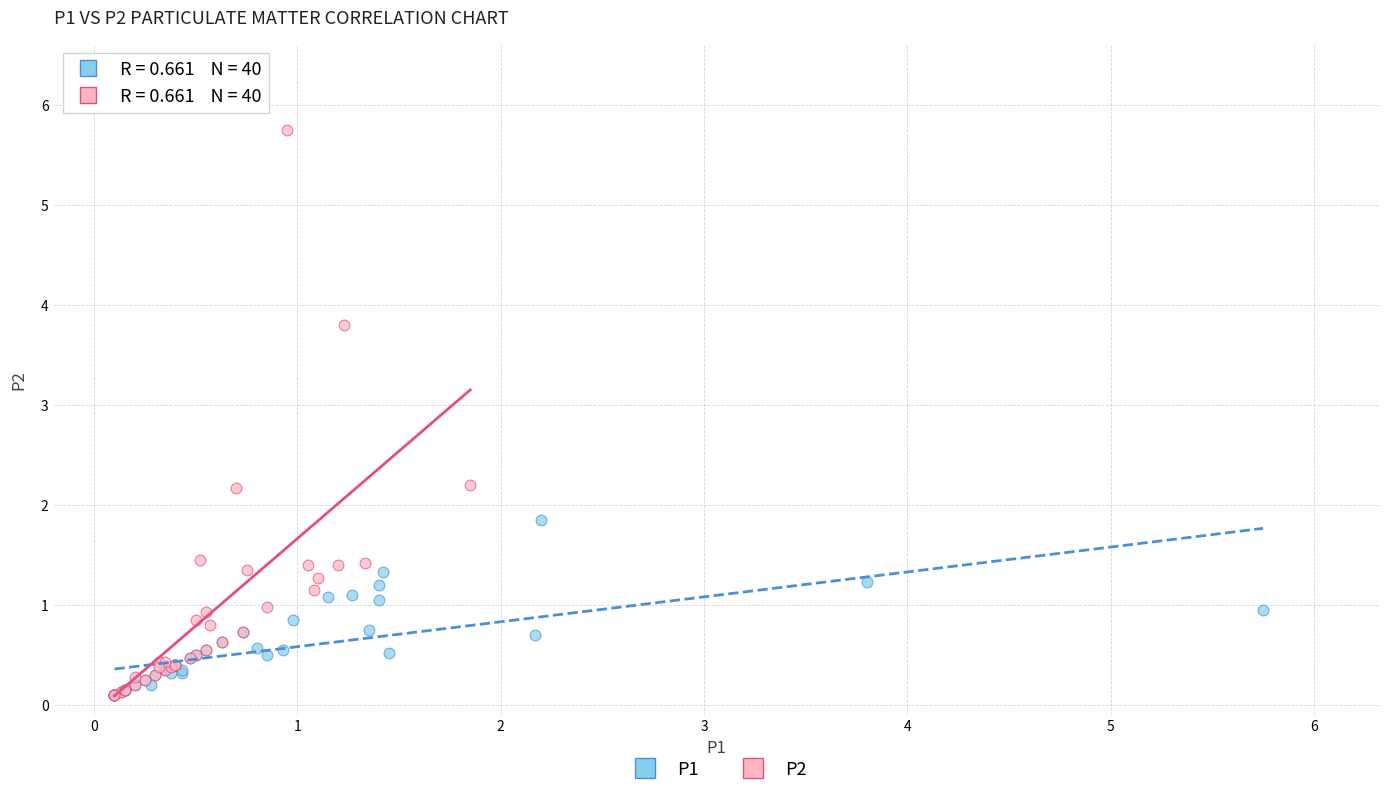

Which series contains the highest Y value?

P2